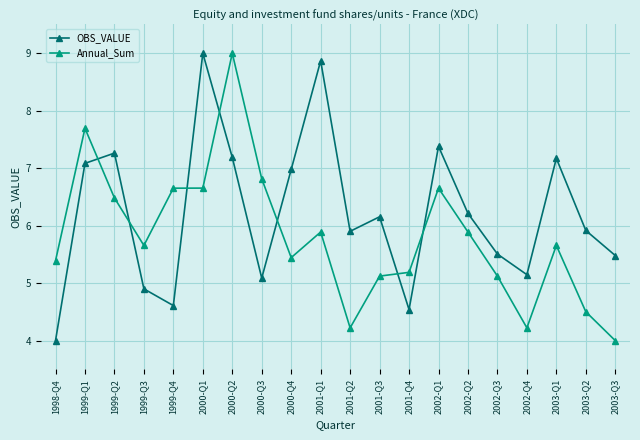

In Annual_Sum, how many points are higher than both neighbors (excluding endpoints)?

5